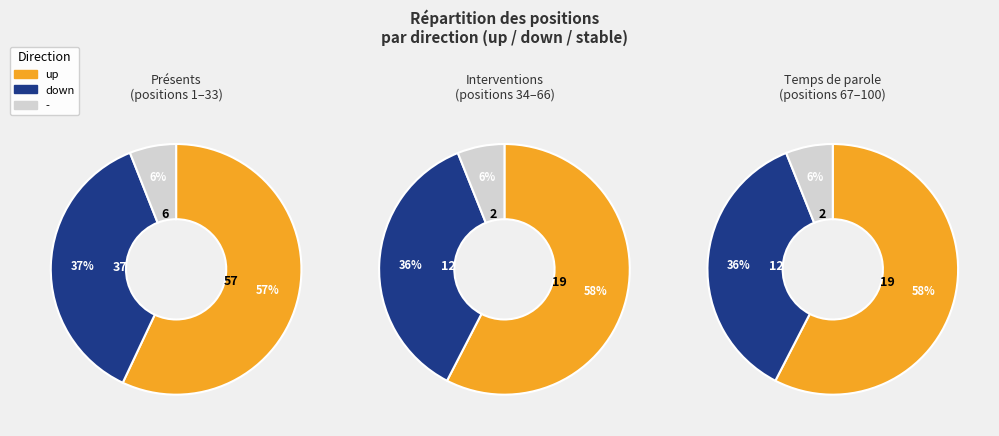

Approximately how many times larger is the value at down compared to -?

6.2